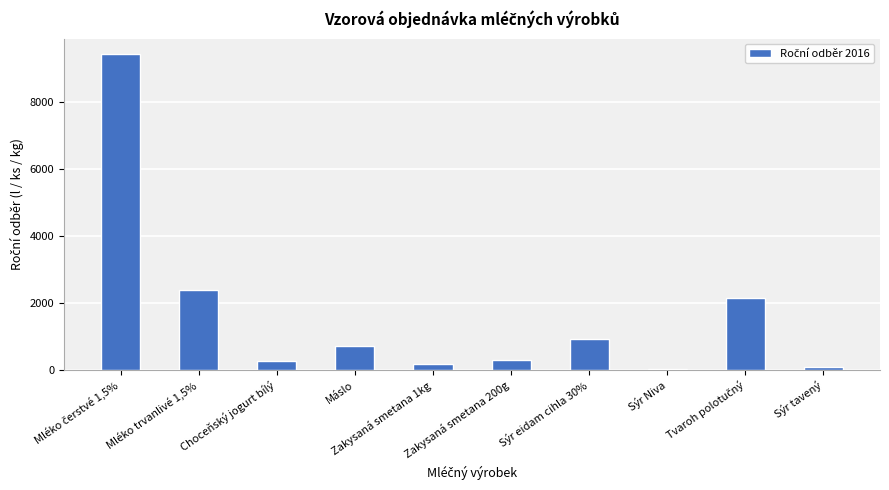

What is the maximum value shown in the chart?

9420.0